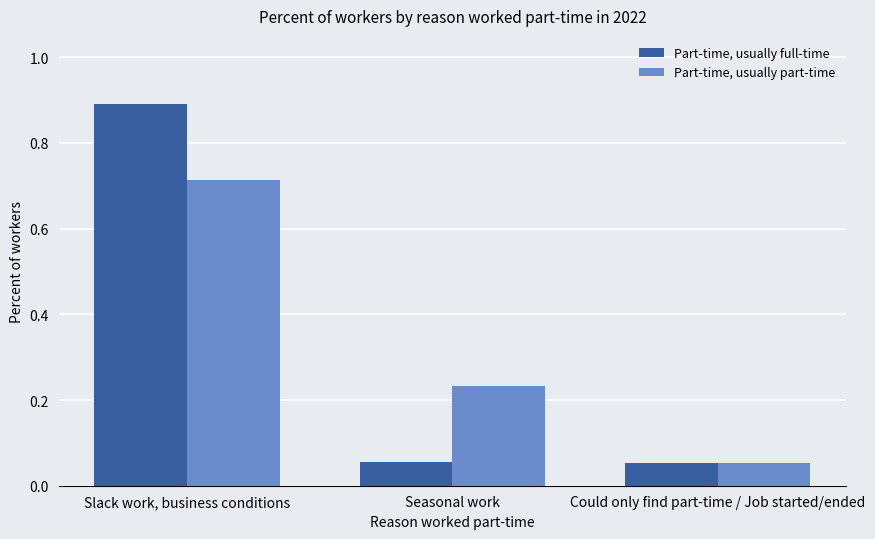

Which category has the lowest value in the Part-time, usually part-time series?

Could only find part-time / Job started/ended